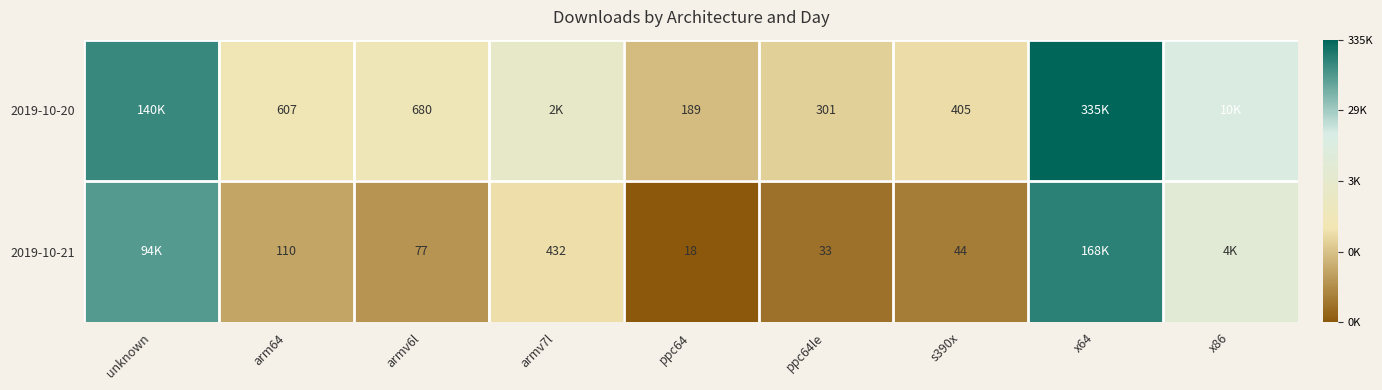

Is the value of 2019-10-21 at ppc64 greater than the value of 2019-10-20 at arm64?

No